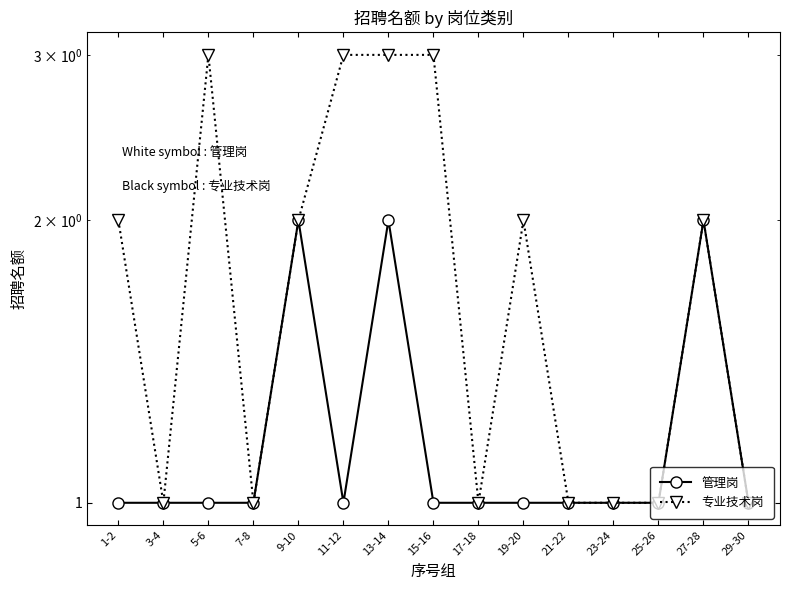

Count the 管理岗 values in the range 1 to 2.

15